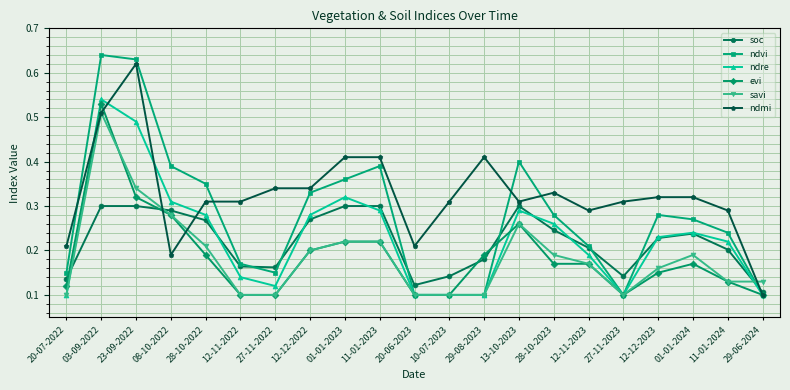

Rank the series by their maximum value, from highest to lowest.

ndvi, ndmi, ndre, evi, savi, soc